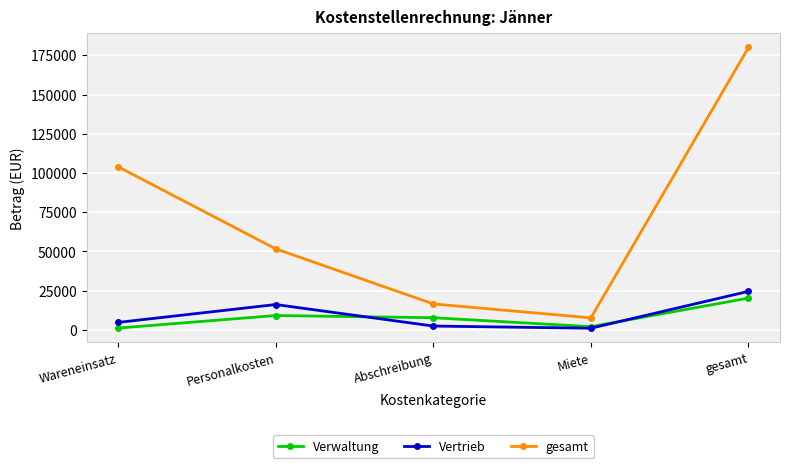

Count the number of categories in the chart.

5